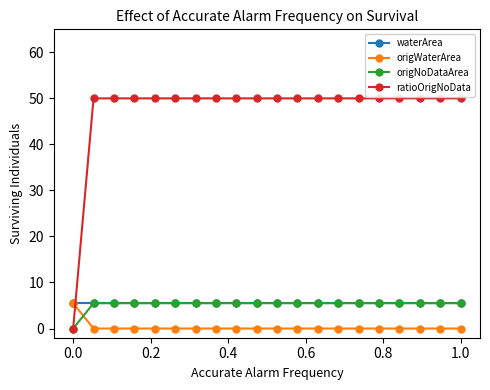

At how many categories does at least one series exceed 20?

19